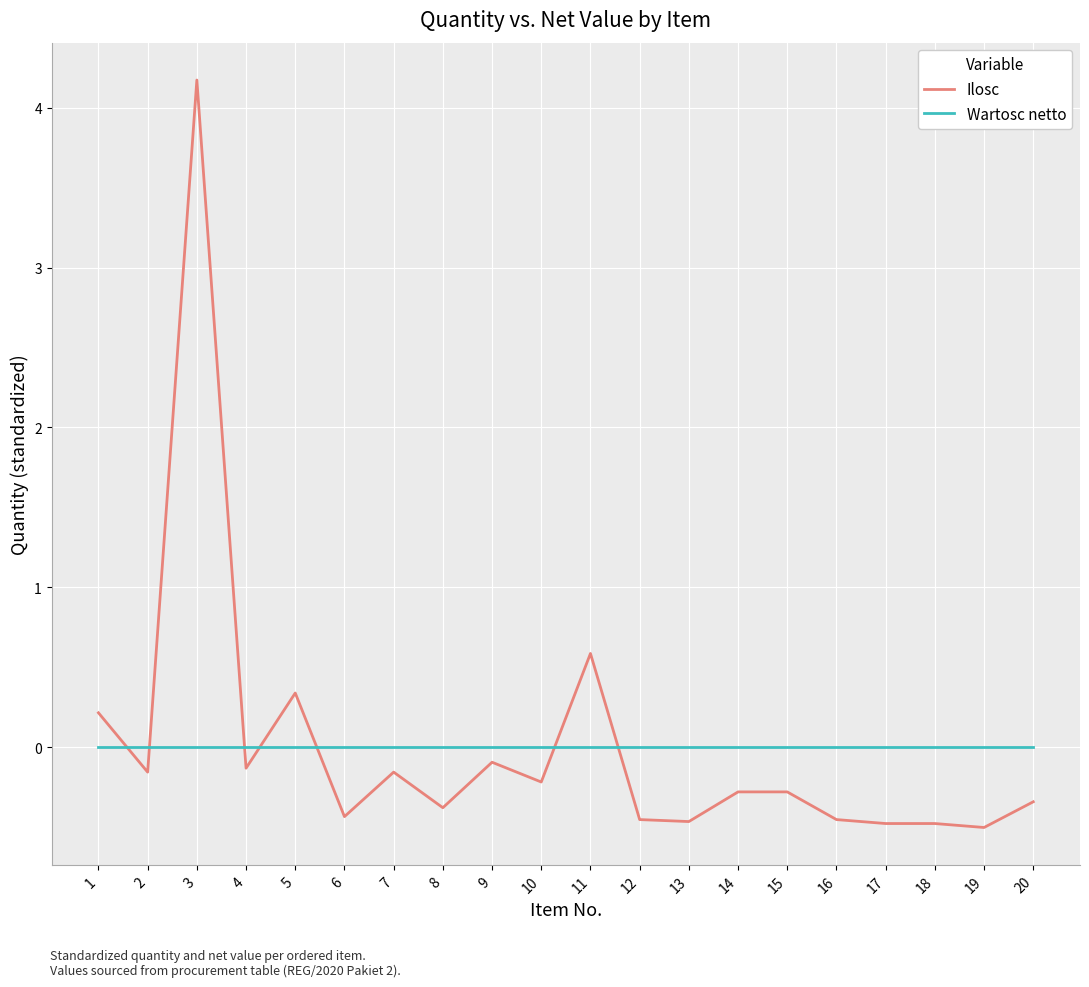

After their last crossing, which series has the higher values: Wartosc netto or Ilosc?

Wartosc netto